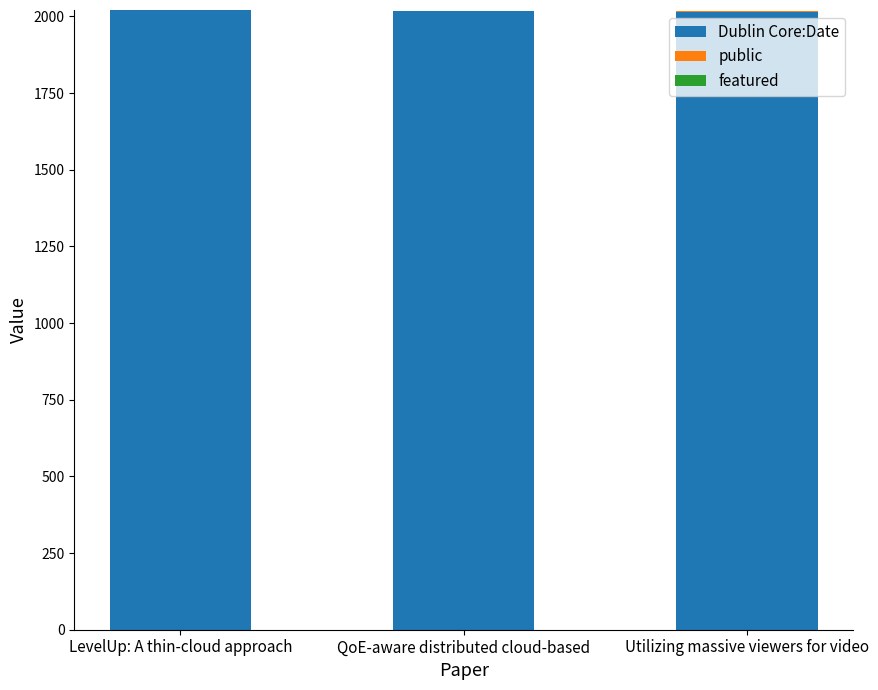

The value of Dublin Core:Date at Utilizing massive viewers for video is 524. True or false?

False